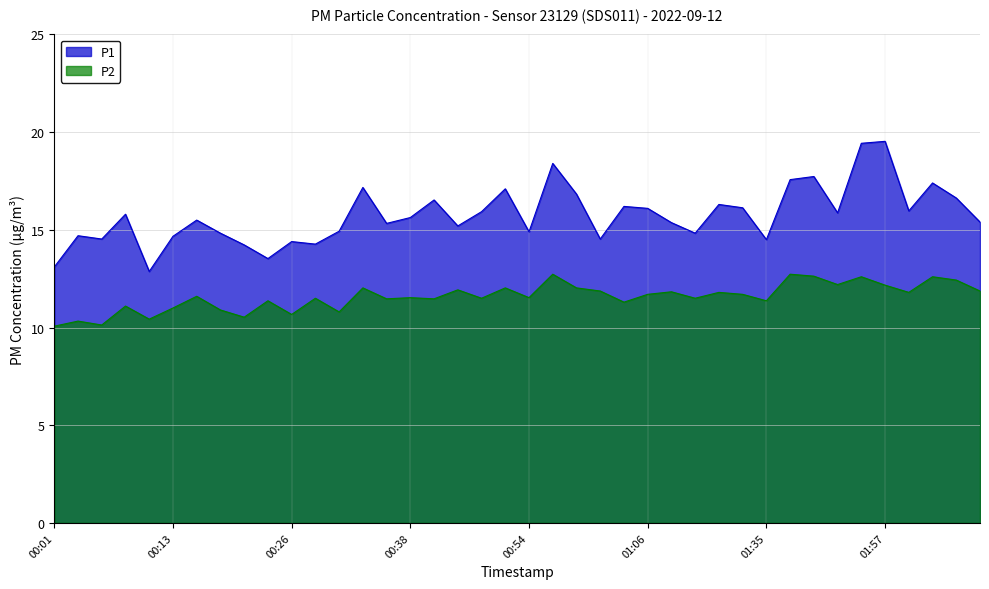

True or false: P1 has a value of 15.5 at 00:16.

True